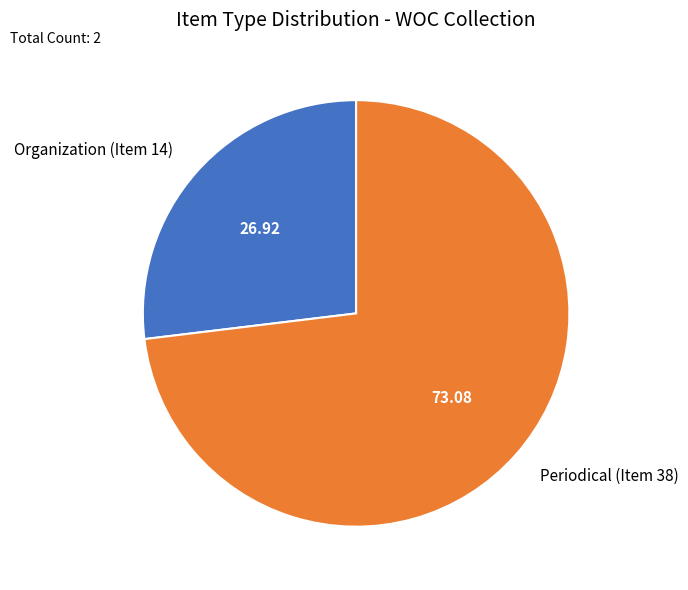

Rank the categories by value from lowest to highest.

Organization (Item 14), Periodical (Item 38)